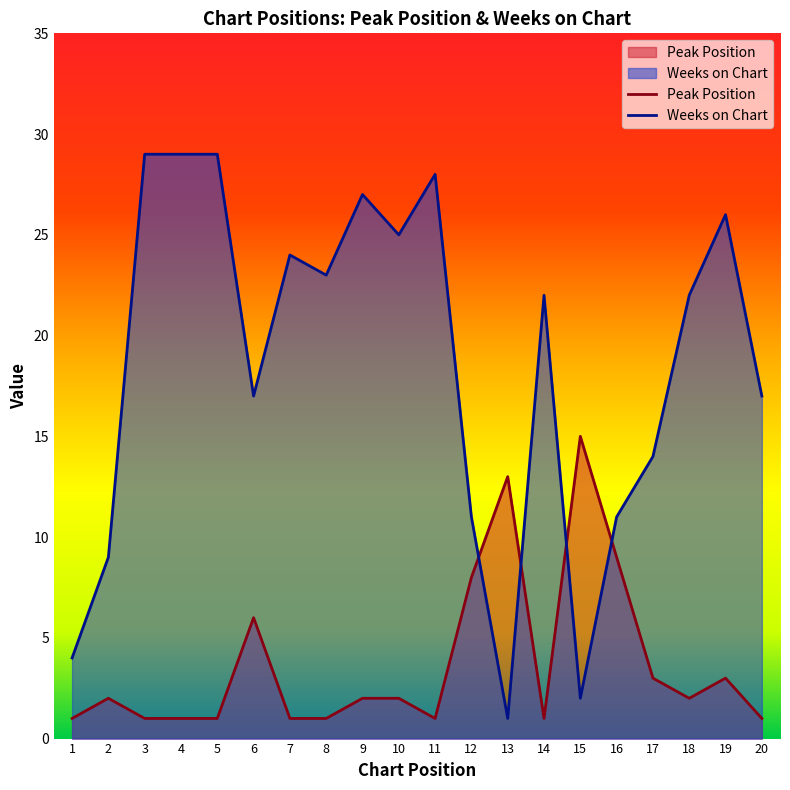

What is the sum of all Peak Position values?

74